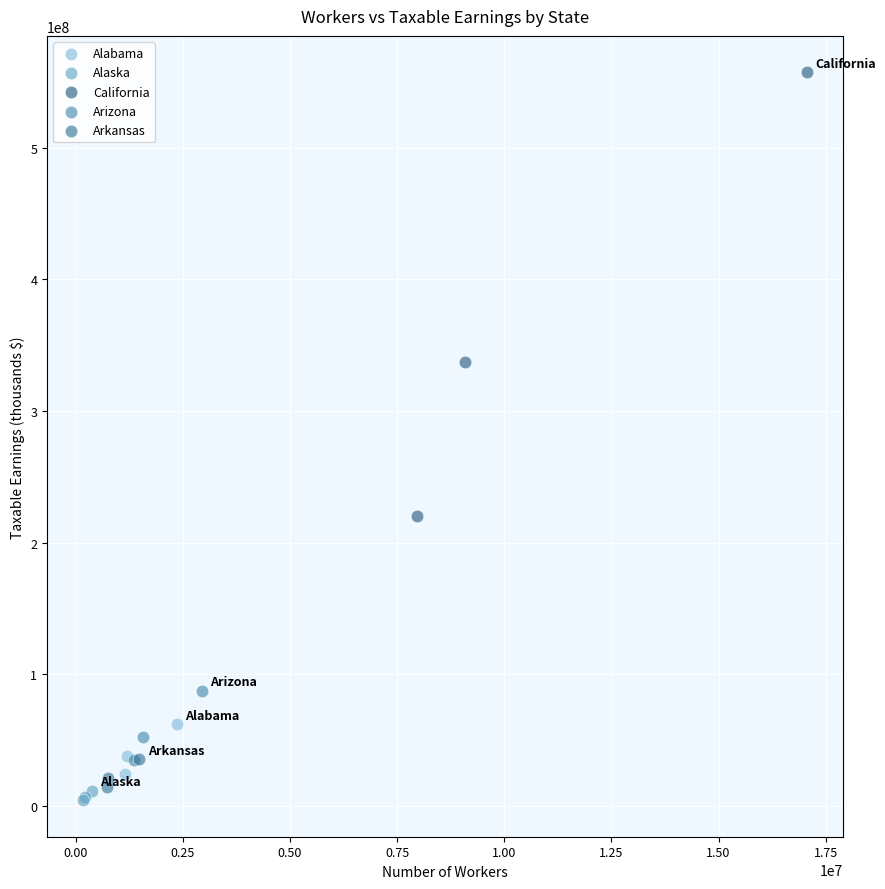

Which series contains the lowest Y value?

Alaska